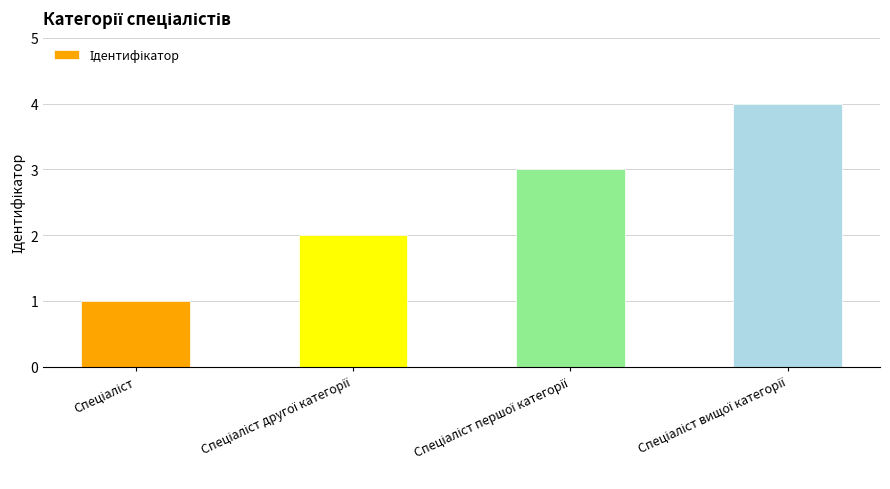

What is the minimum value shown in the chart?

1